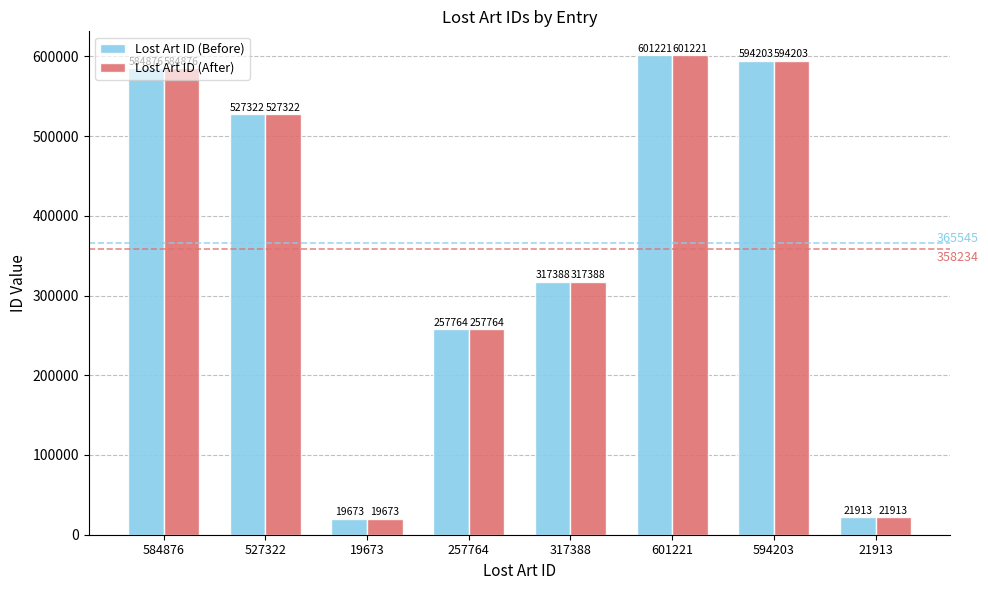

Where is Lost Art ID (Before) nearest to the value 310447?

317388